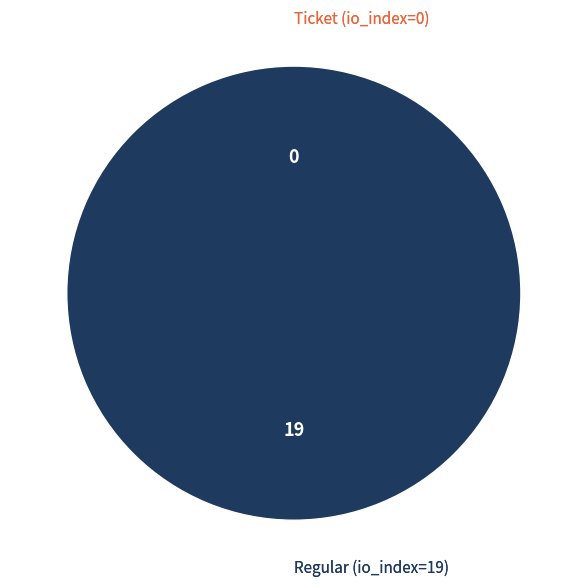

To the nearest percent, what is the difference between the Ticket (io_index=0) and Regular (io_index=19) slice percentages?

100%